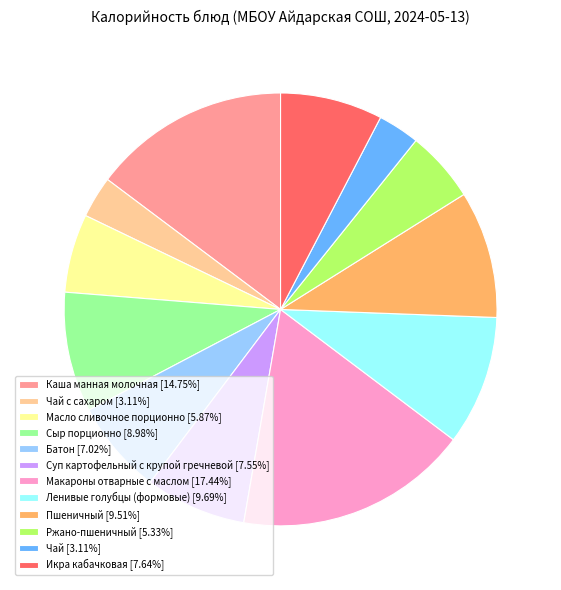

Count the number of slices in the pie.

12